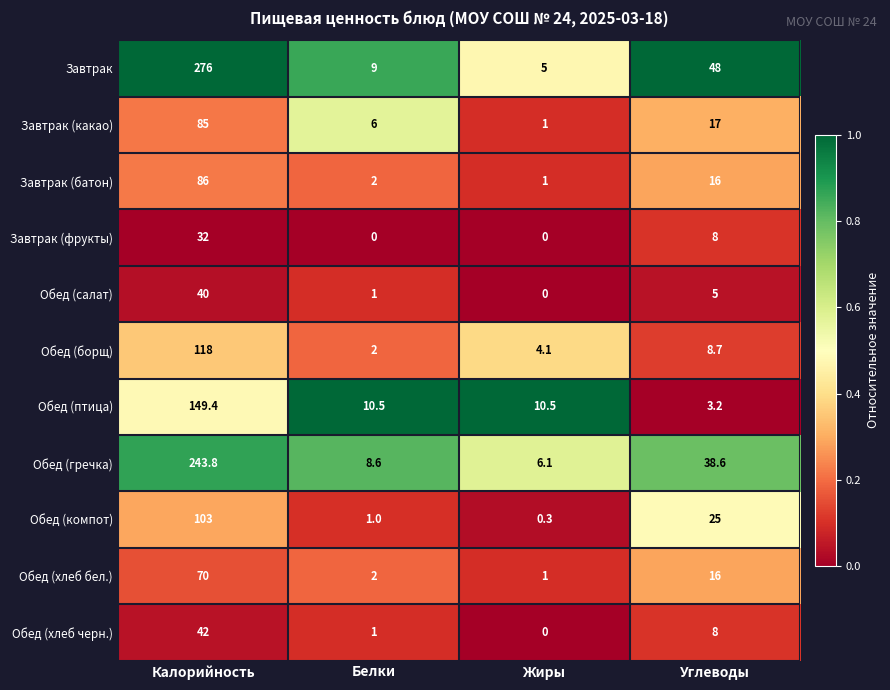

Which series has the widest spread of values?

Завтрак